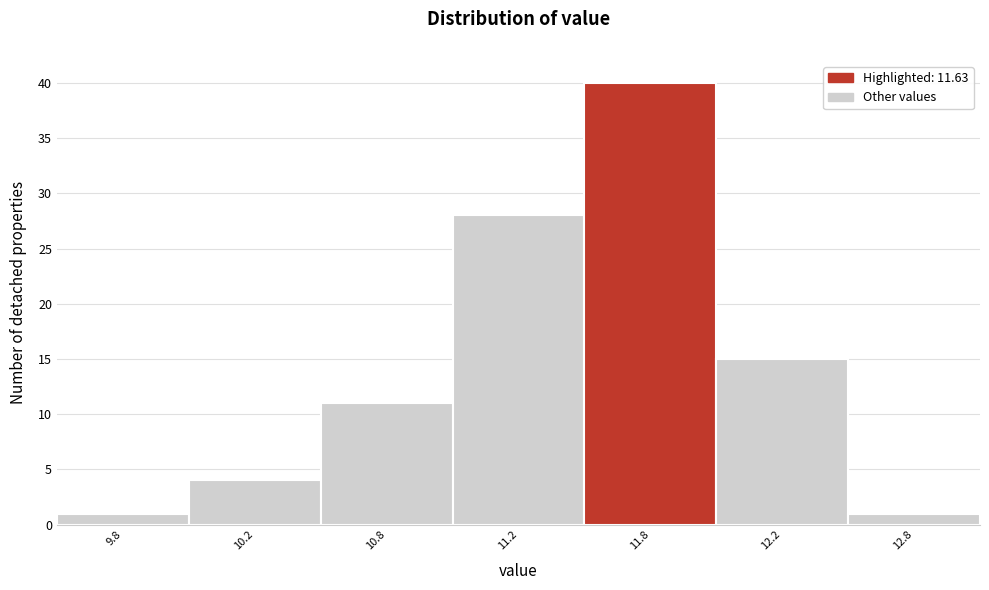

Reading left to right, list all the values displayed in this chart.

9.8=1	10.2=4	10.8=11	11.2=28	11.8=40	12.2=15	12.8=1